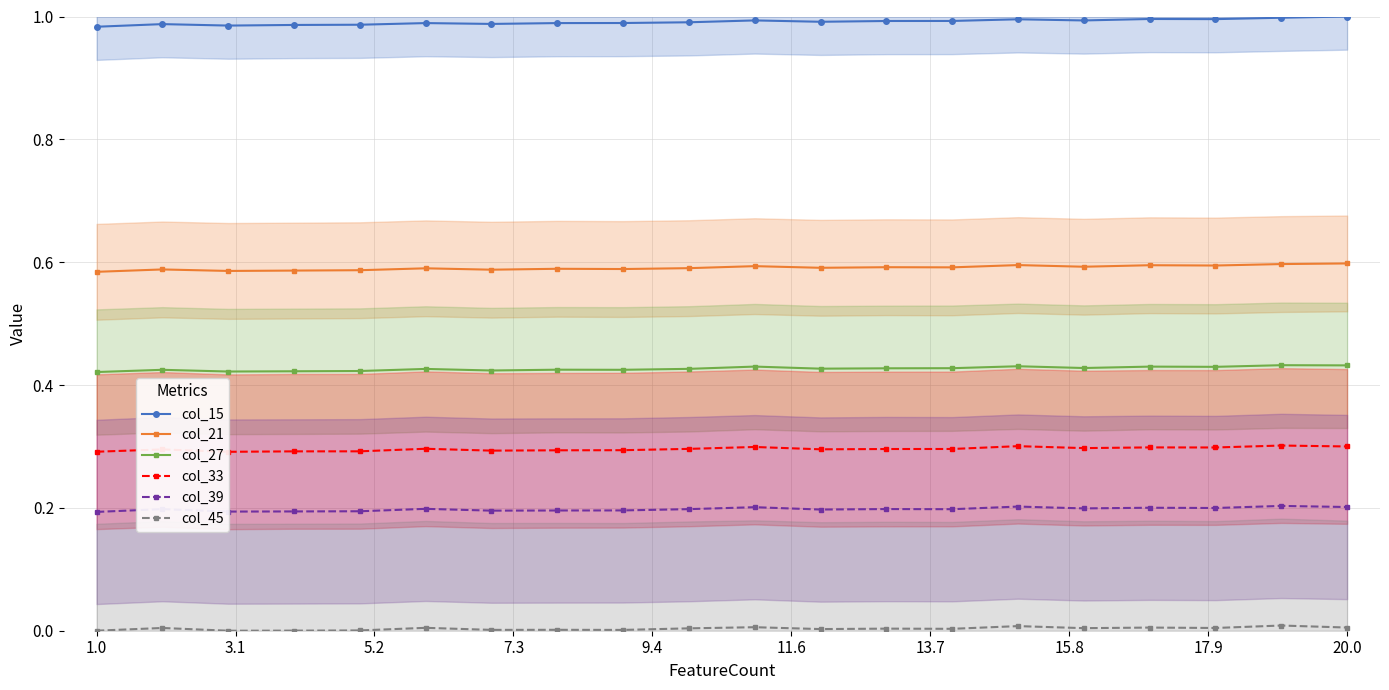

Which has a higher value, 11 or 18?

18